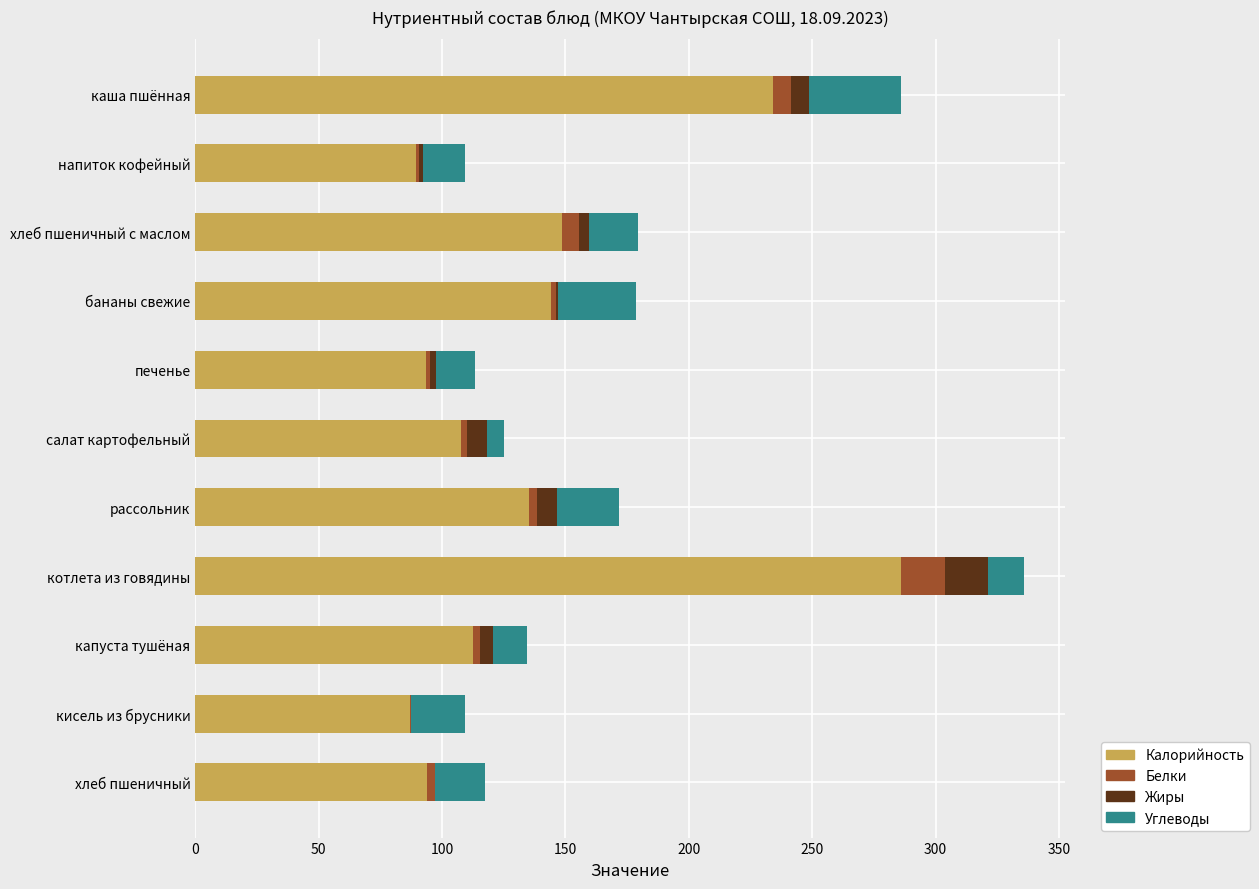

At which category is the sum across all series the highest?

котлета из говядины